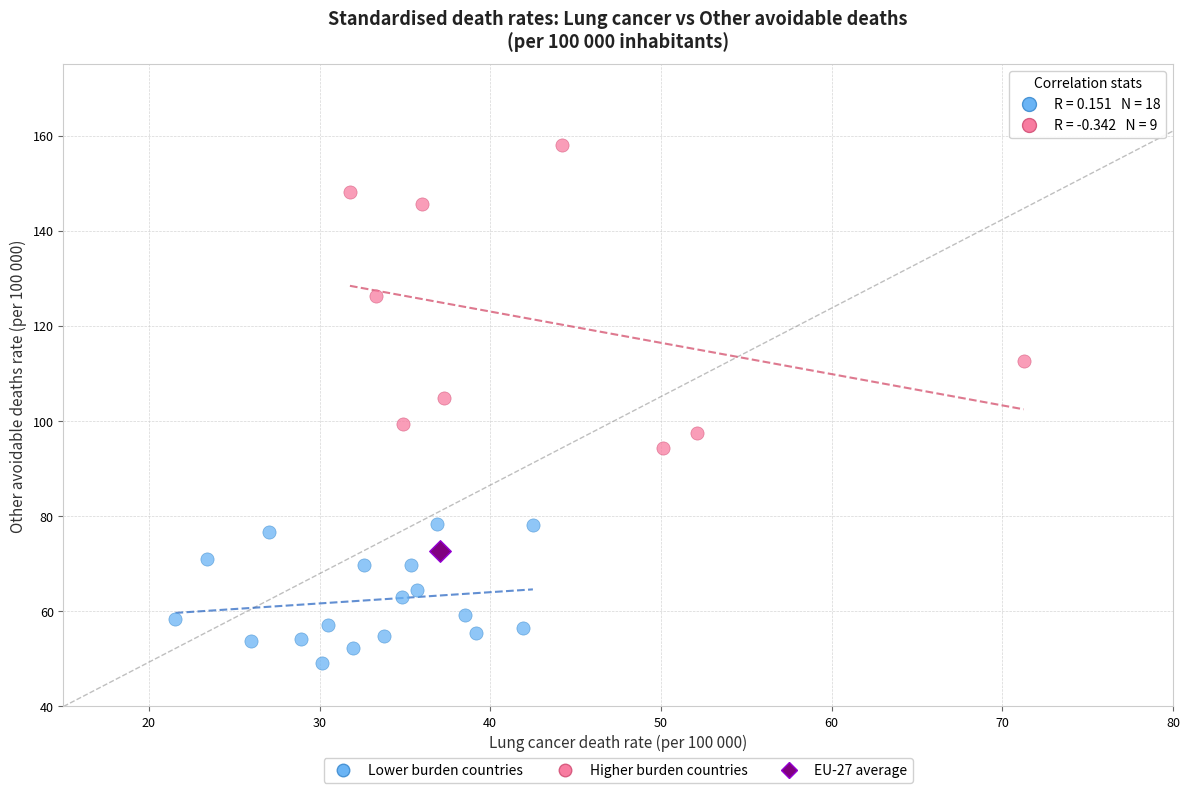

Which series reaches the maximum Y coordinate?

Higher burden countries